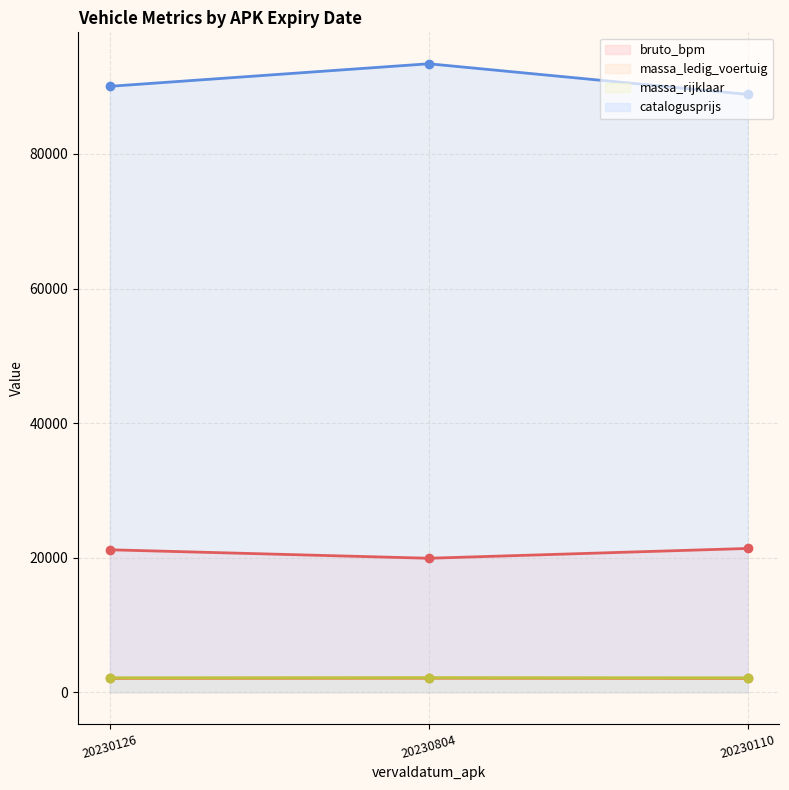

How many lines are shown in the chart?

4